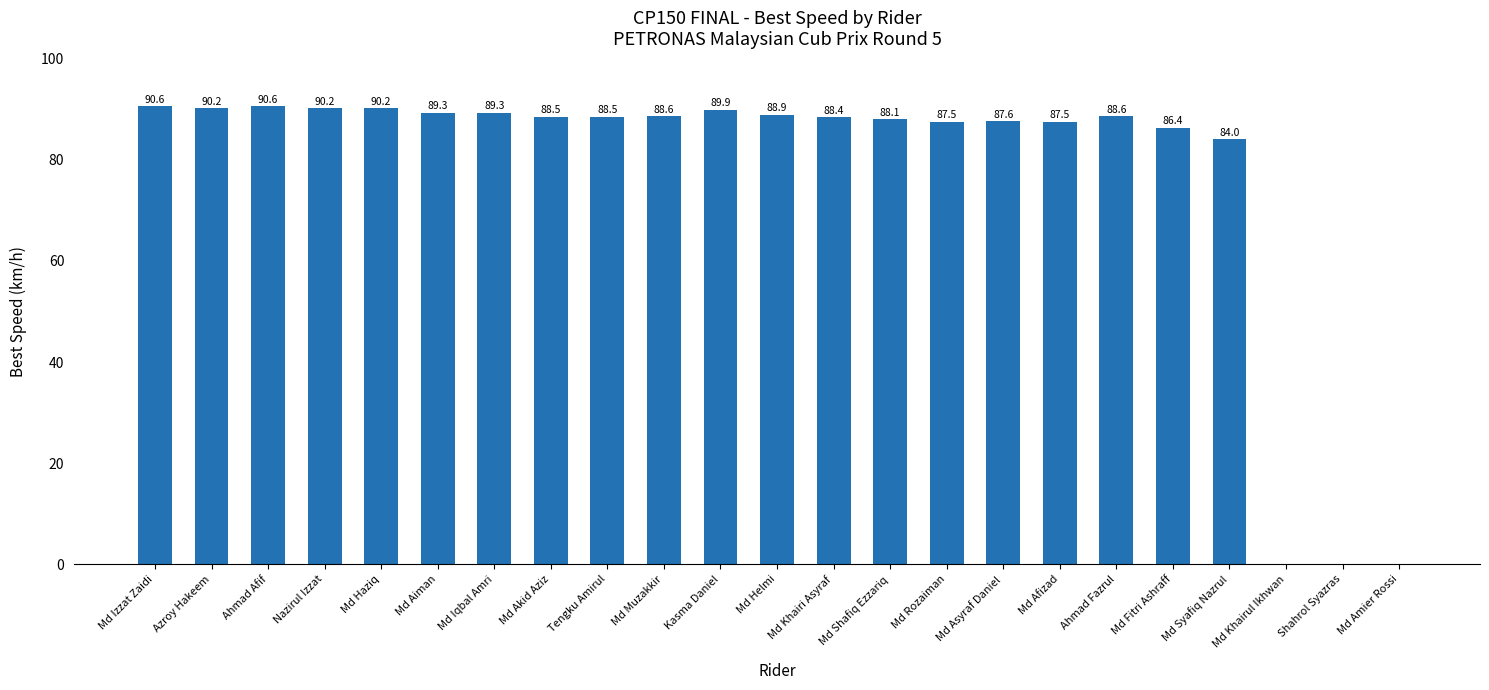

What is the sum of all values?

1772.9